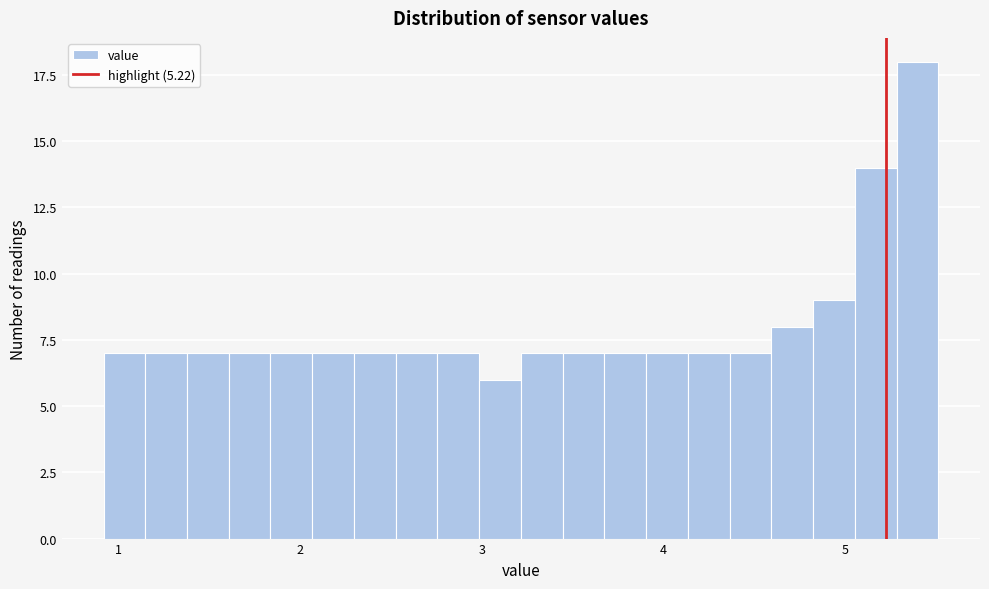

Around what value on the x-axis is the tallest bar? Give the approximate position of its centre, as read against the axis.

5.4